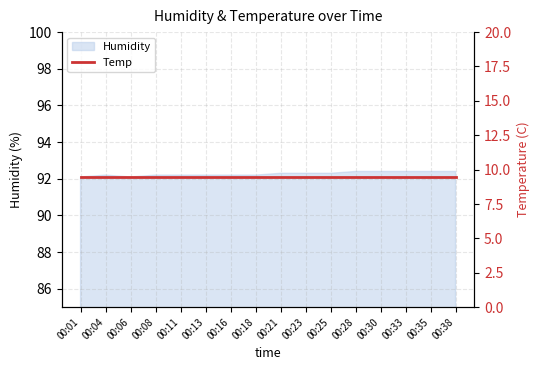

What is the difference between the maximum and minimum values?

0.3